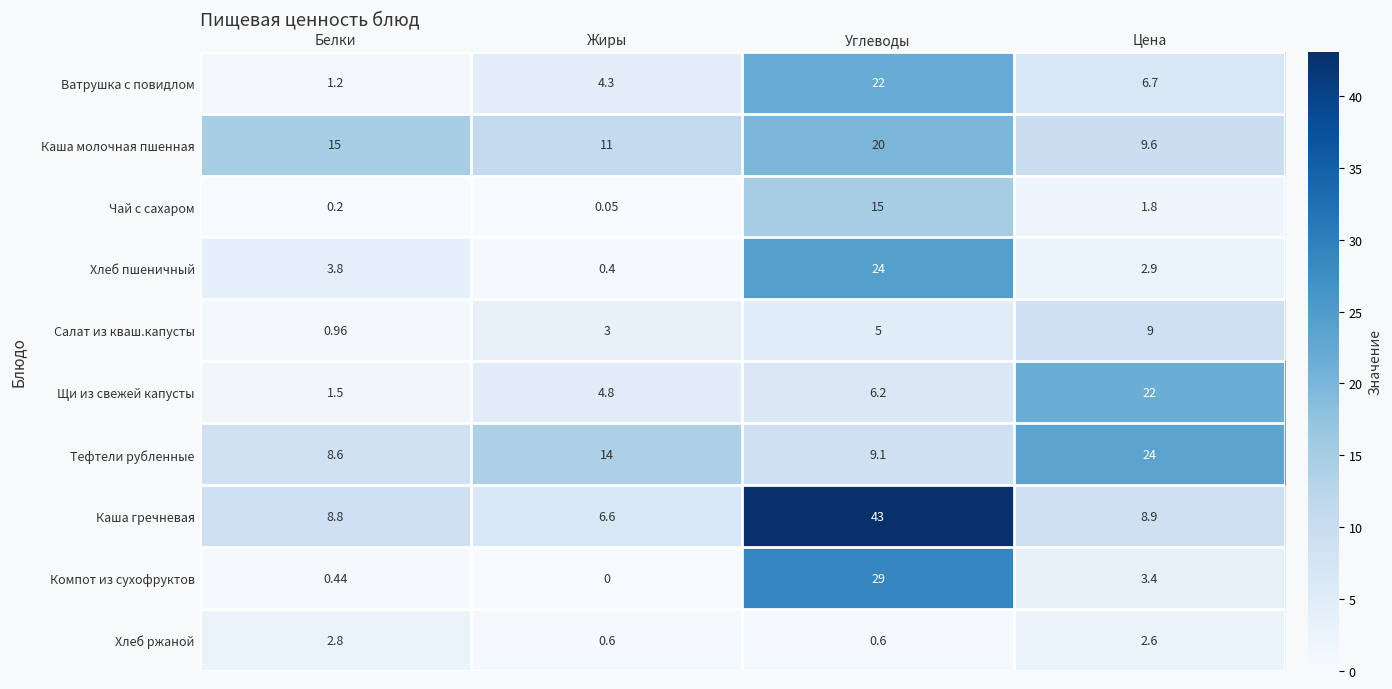

At Белки, list the series in order from largest to smallest.

Каша молочная пшенная, Каша гречневая, Тефтели рубленные, Хлеб пшеничный, Хлеб ржаной, Щи из свежей капусты, Ватрушка с повидлом, Салат из кваш.капусты, Компот из сухофруктов, Чай с сахаром